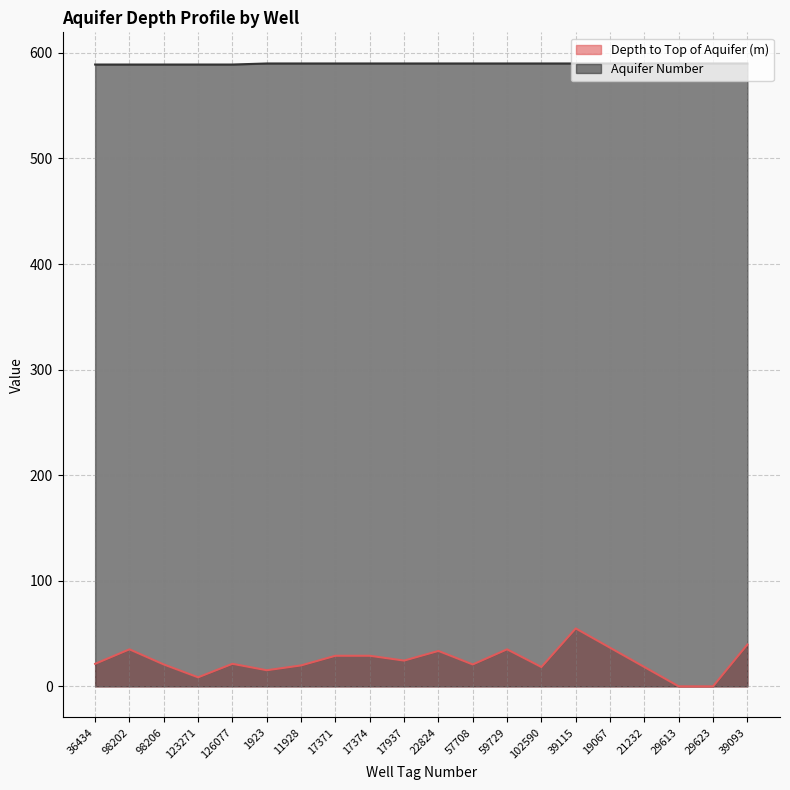

How many data points in Depth to Top of Aquifer (m) are less than 21?

9